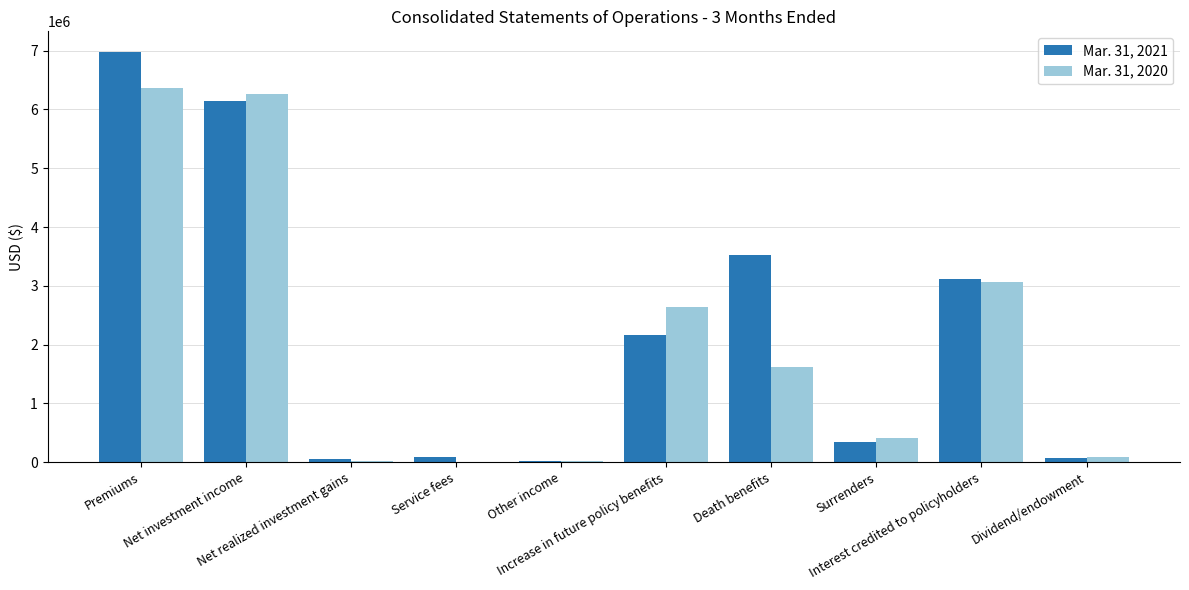

The Mar. 31, 2020 series shows 82699 at Dividend/endowment. True or false?

True